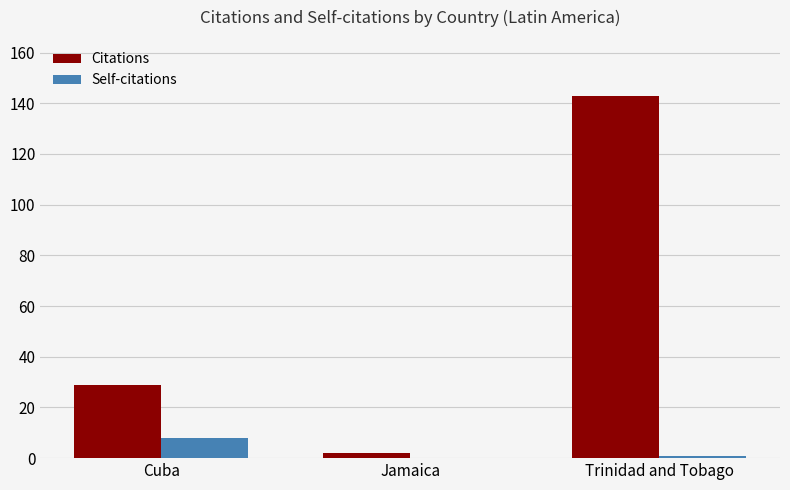

What is the total value across all series at Jamaica?

2